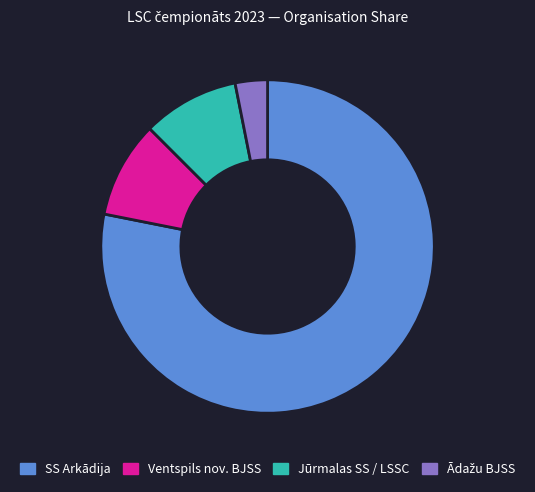

The SS Arkādija slice represents 78% of the pie. True or false?

True